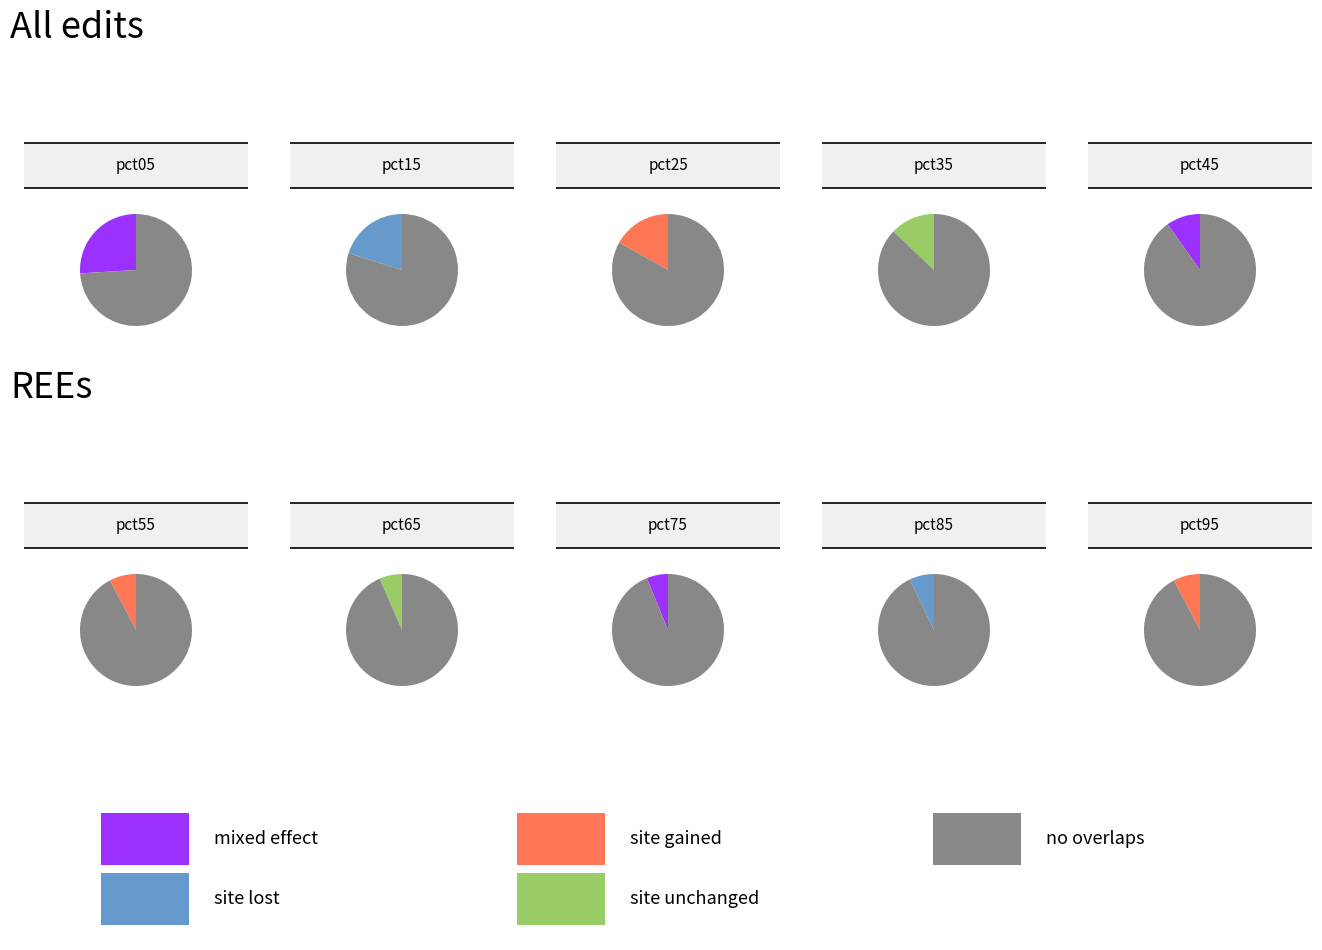

To the nearest percent, what portion does pct55 represent?

6%